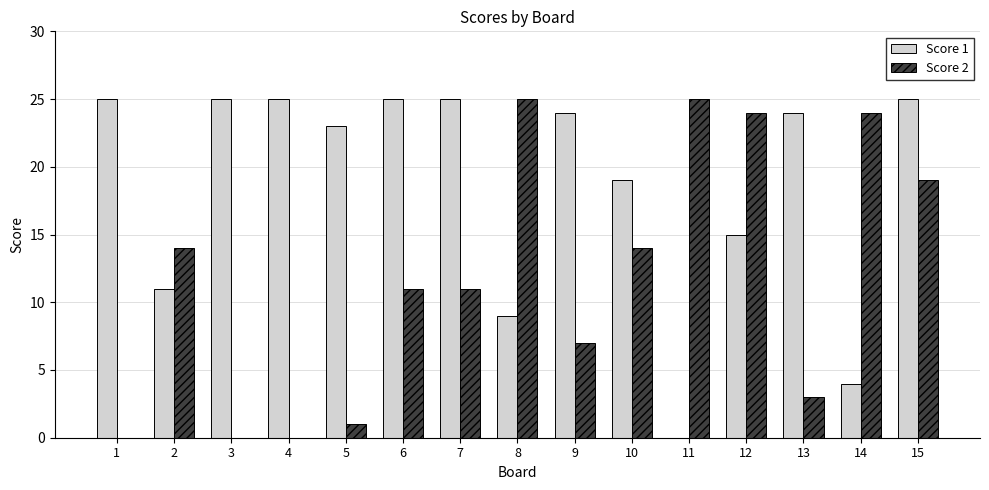

At which category is the sum across all series the highest?

15